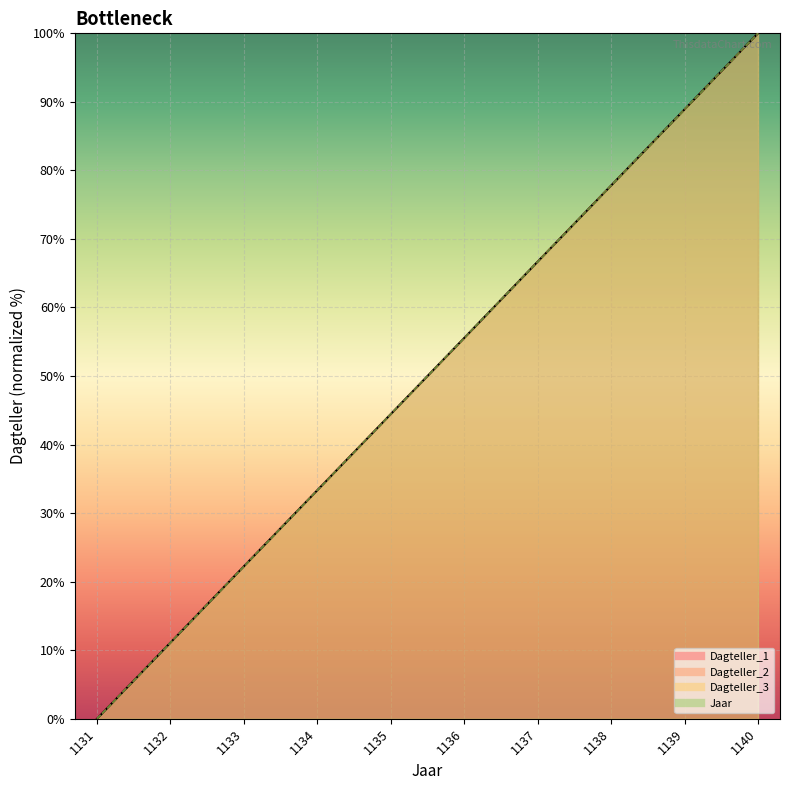

At which label does Jaar first exceed 55?

1136